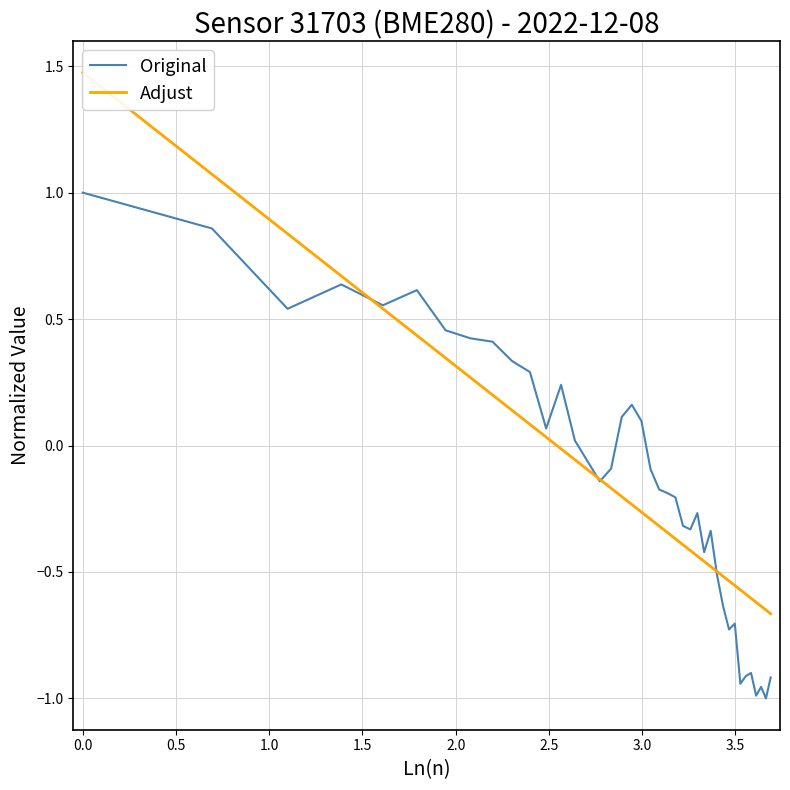

What are all the series names shown in the legend?

Original, Adjust